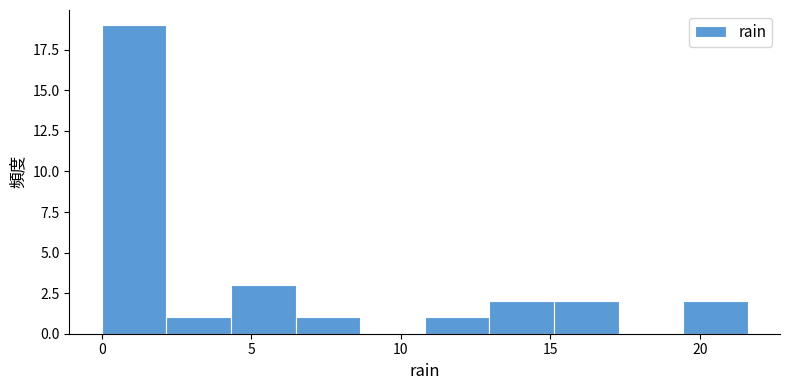

Over which range of the x-axis is the bar tallest?

0.0 to 2.0